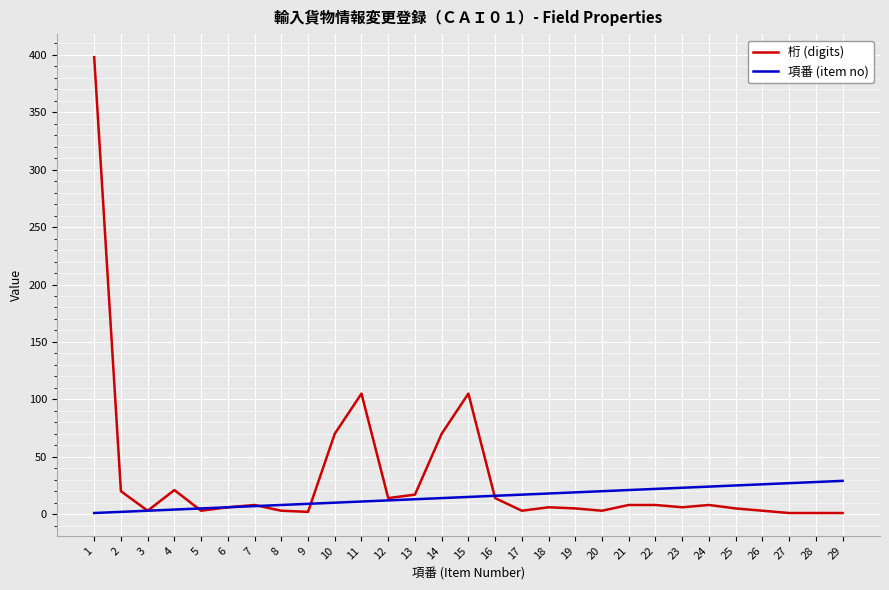

Is the value of 項番 (item no) at 12 greater than the value of 桁 (digits) at 4?

No